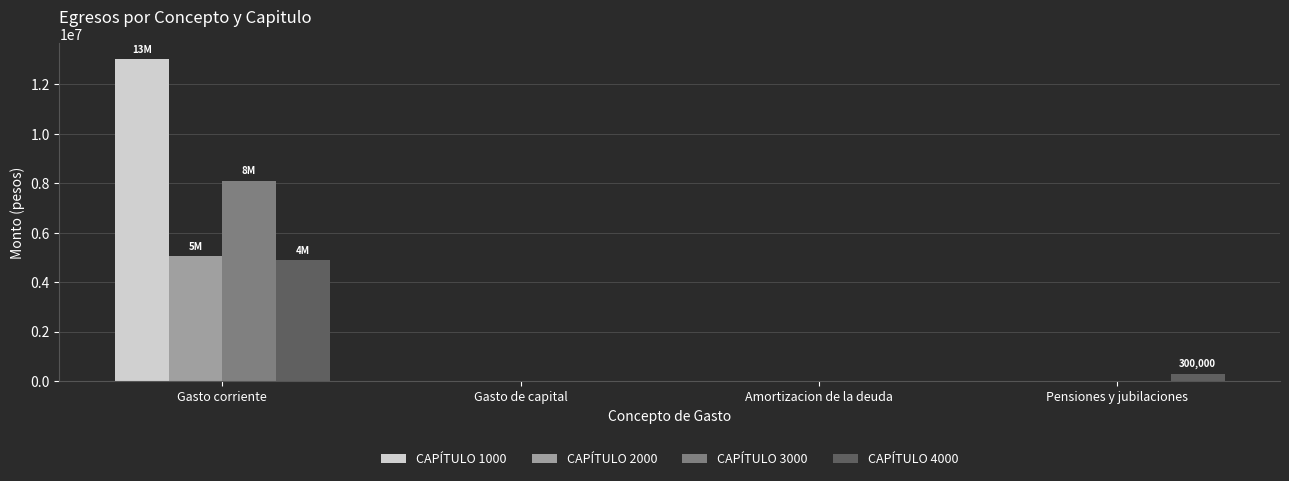

Which label corresponds to the largest value in the chart?

Gasto corriente